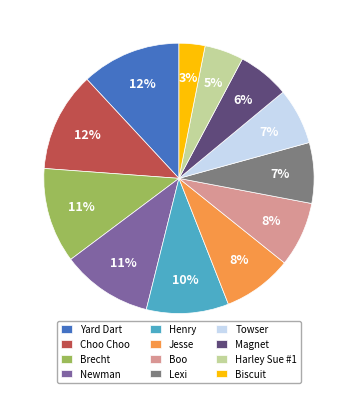

Does any single category account for the majority?

No